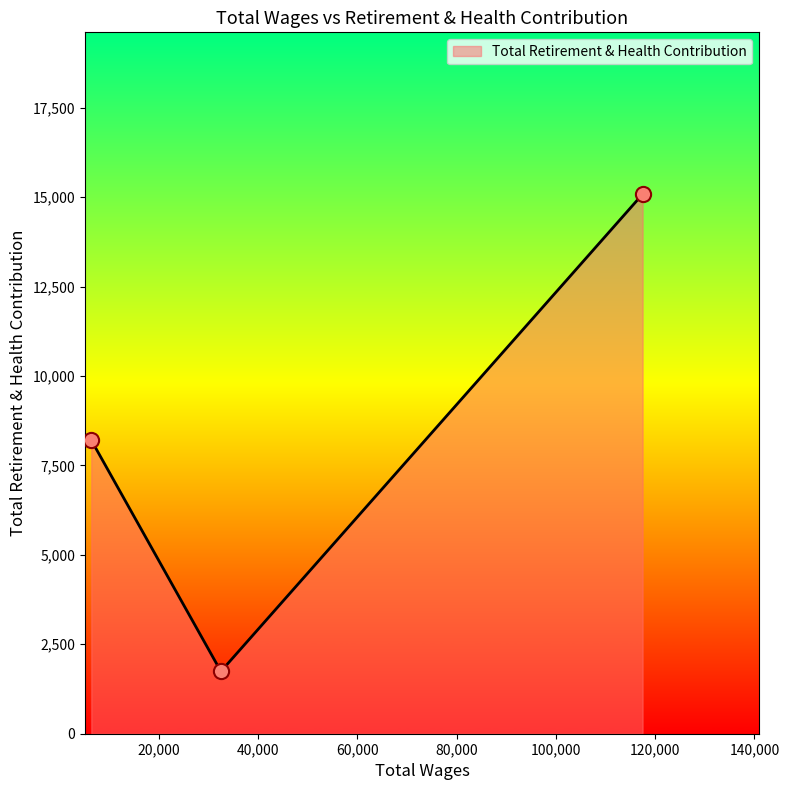

What is the average value?

8343